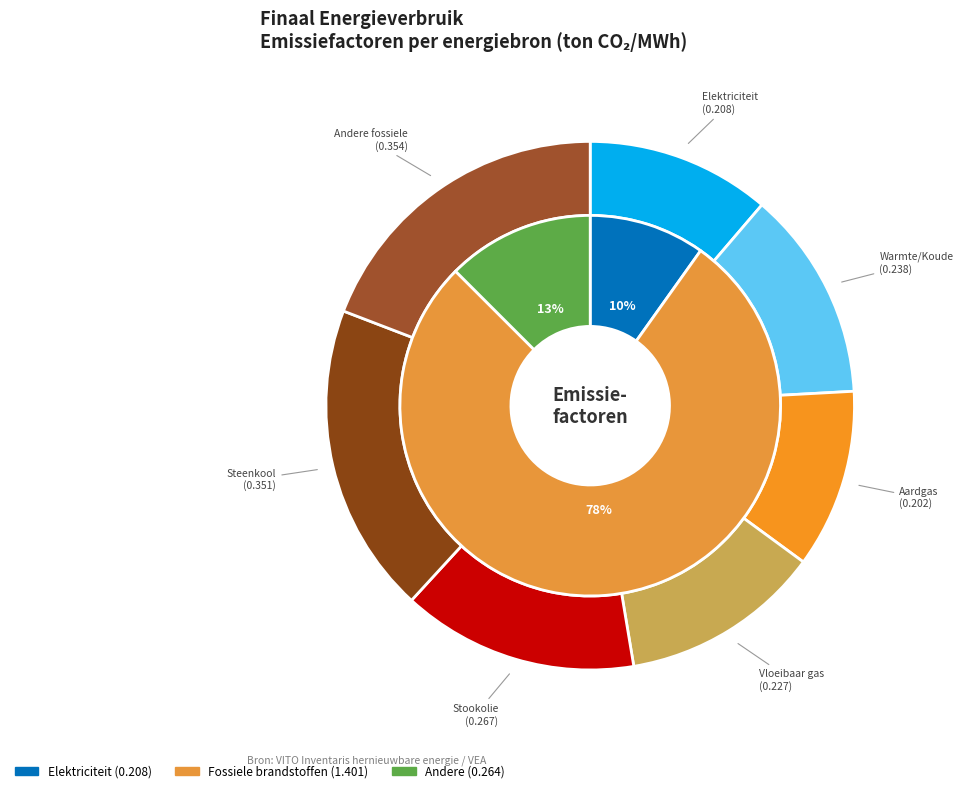

How many slices are in this pie chart?

7